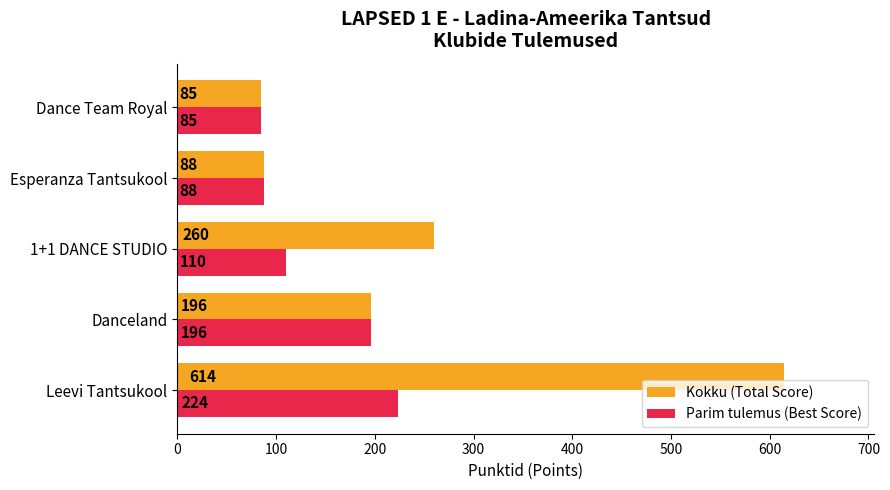

Rank the categories by Kokku (Total Score) value from highest to lowest.

Leevi Tantsukool, 1+1 DANCE STUDIO, Danceland, Esperanza Tantsukool, Dance Team Royal